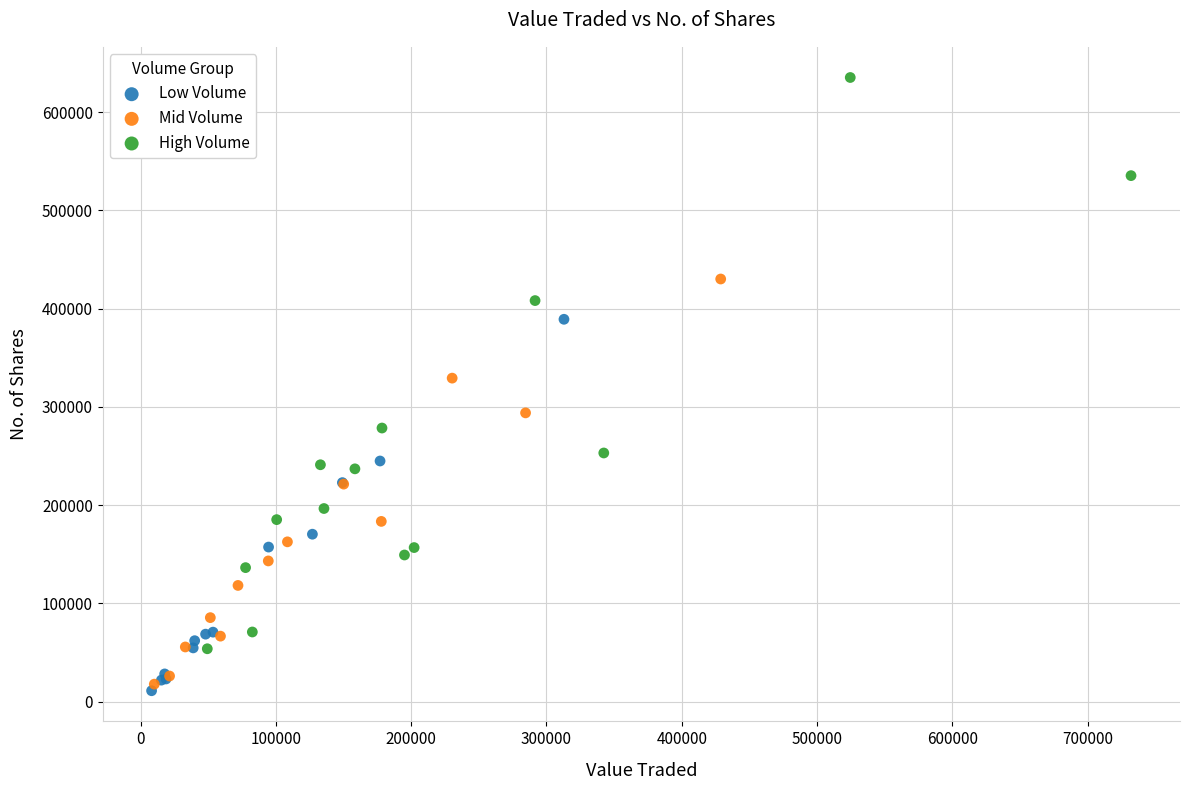

Which series has the largest Y range (max minus min)?

High Volume